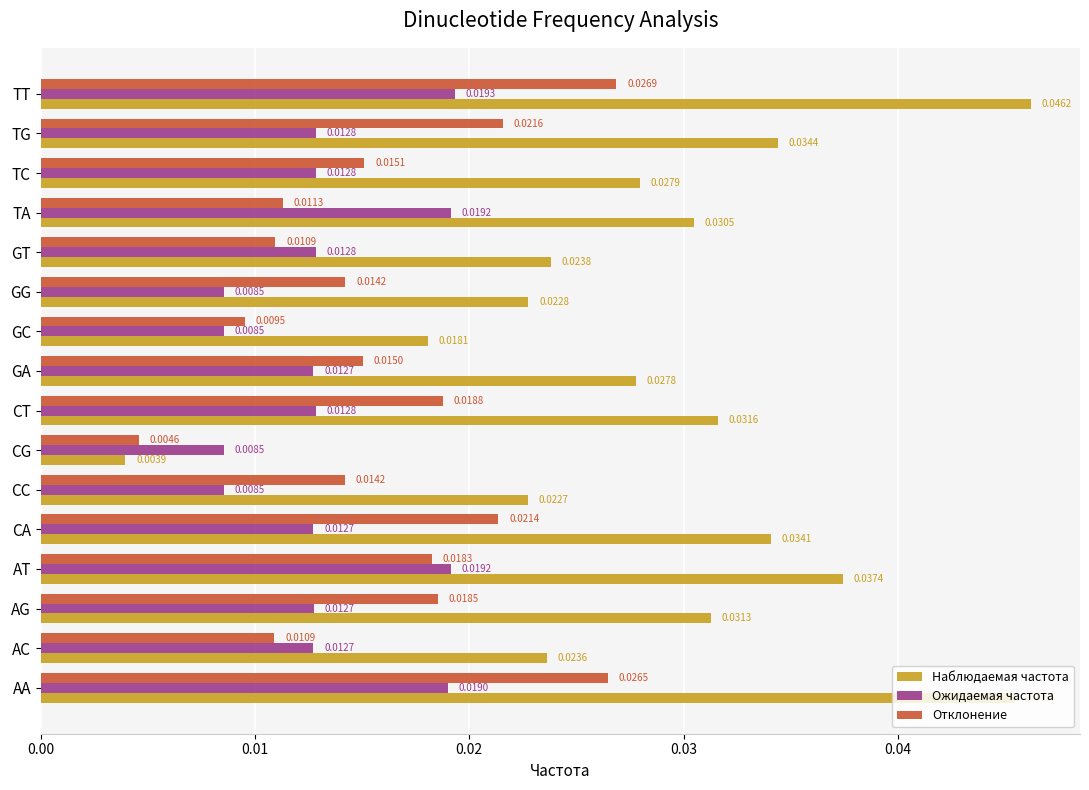

At which category is the sum across all series the highest?

TT